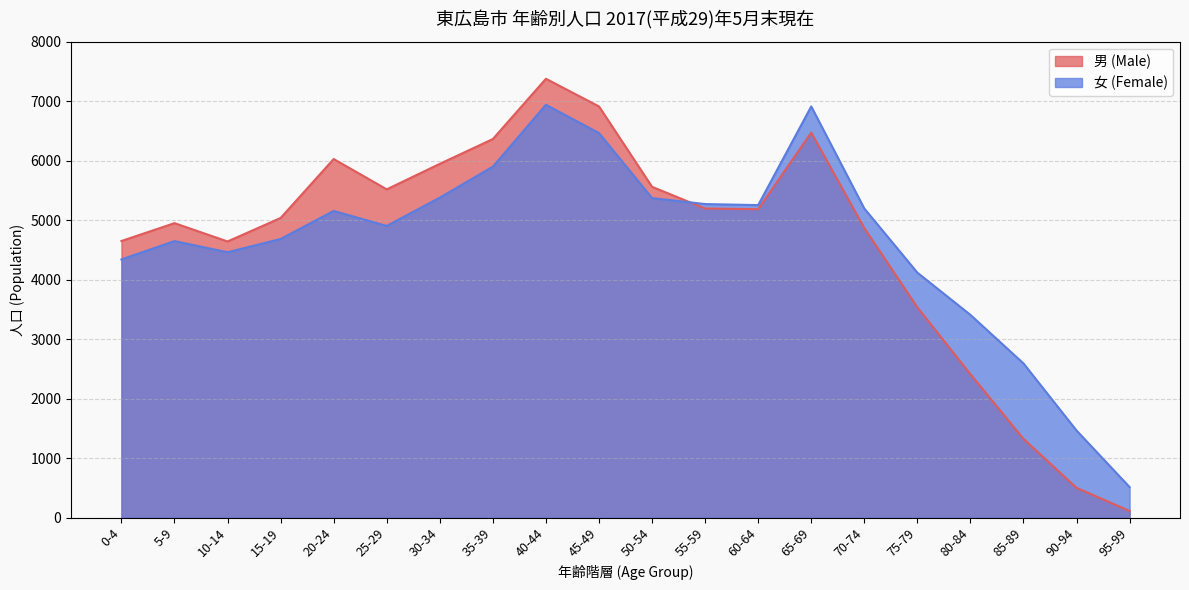

The value of 女 (Female) at 20-24 is 5155. True or false?

True